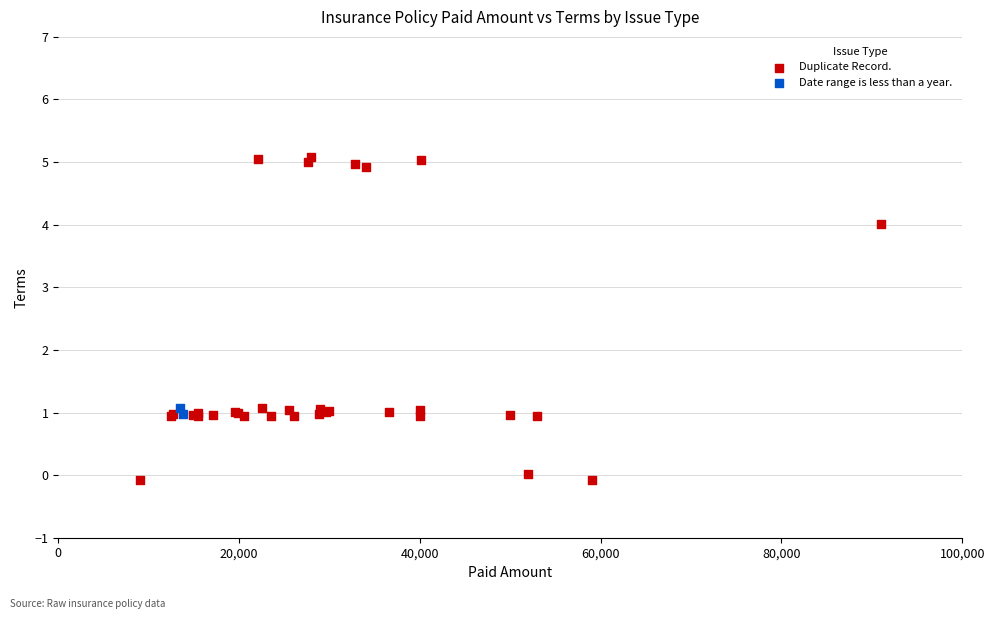

What are all the series names shown in the legend?

Duplicate Record., Date range is less than a year.